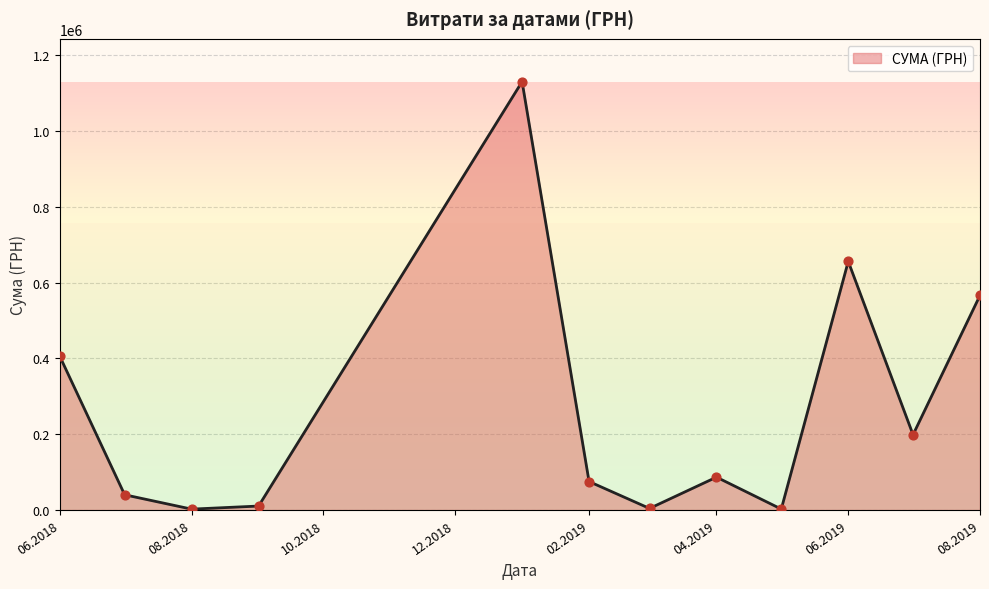

What is the greatest value displayed?

1130183.7